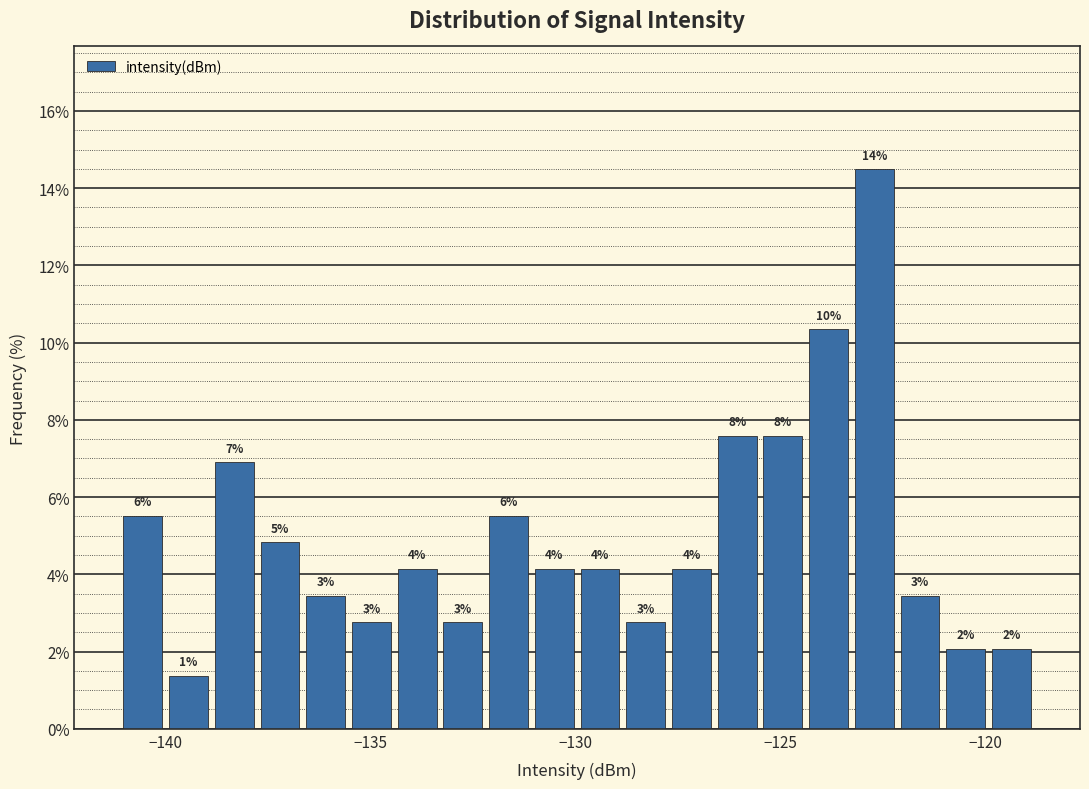

Read against the x-axis, roughly where is the centre of the tallest bar?

-122.5